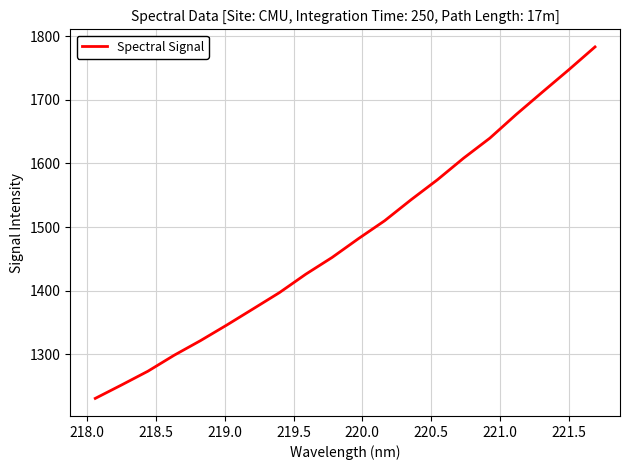

What is the difference between the maximum and minimum values?

551.9